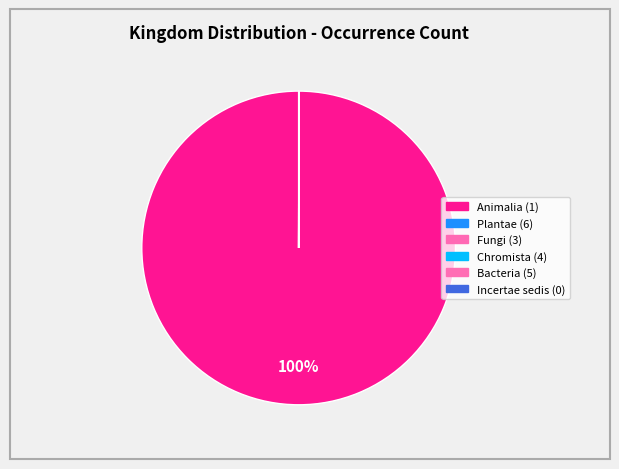

Rank the categories by value from highest to lowest.

1, 0, 6, 5, 4, 3